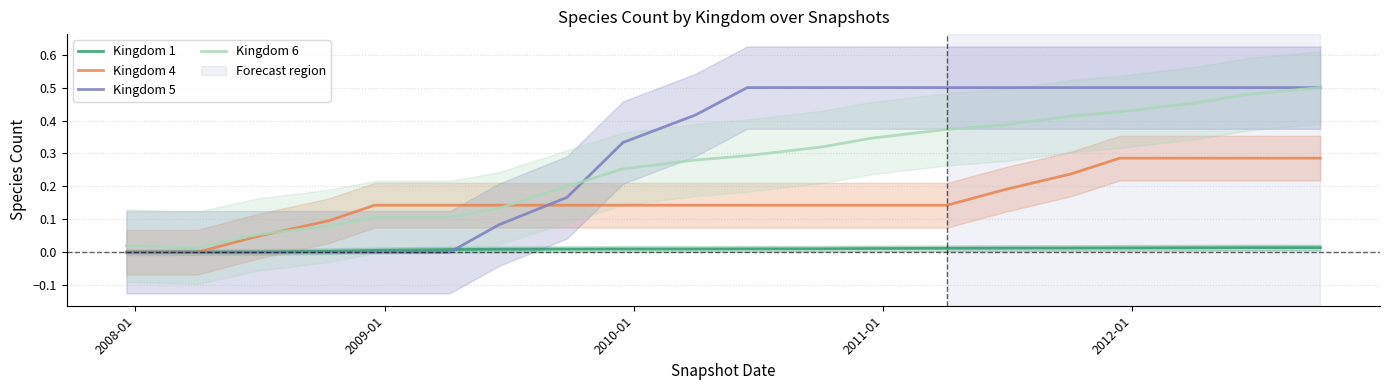

What are all the series names shown in the legend?

Kingdom 1, Kingdom 4, Kingdom 5, Kingdom 6